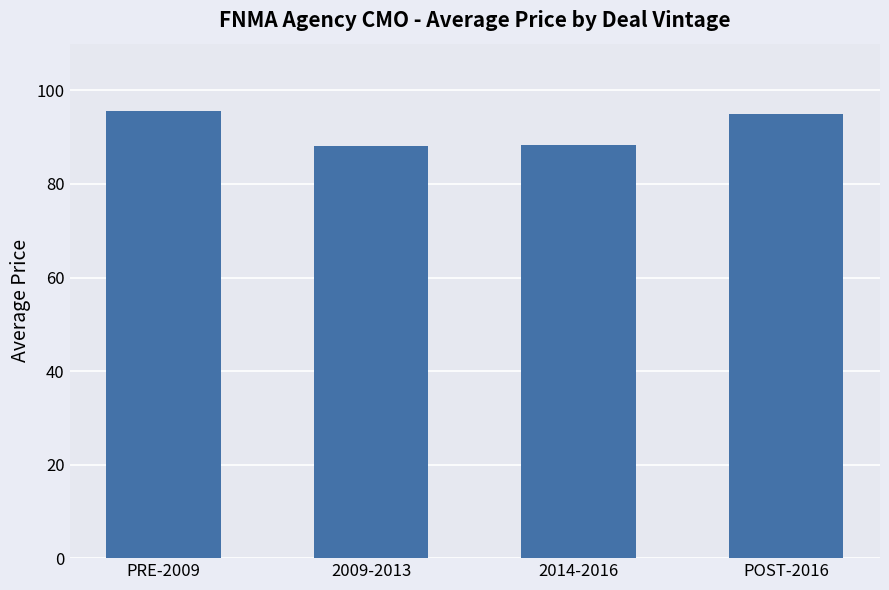

Are the bars grouped side by side (vs. stacked)?

No